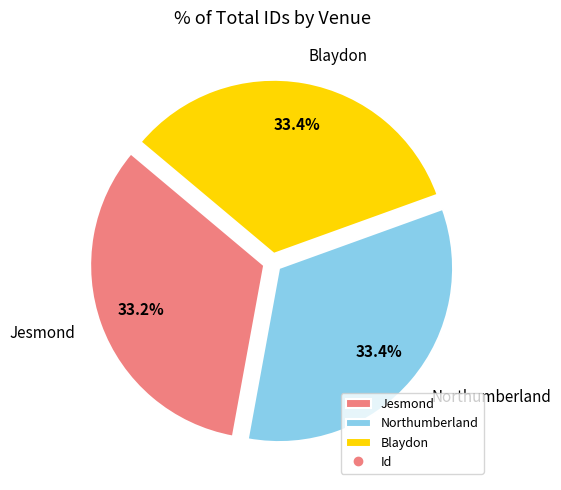

Approximately how many times larger is the value at Northumberland compared to Jesmond?

1.0